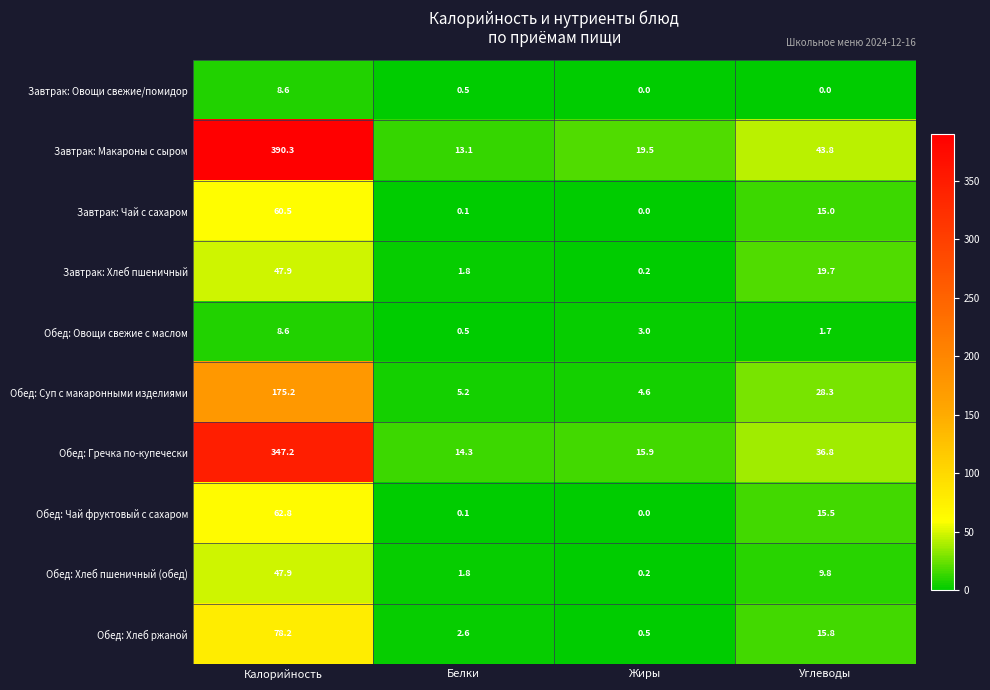

At how many categories does at least one series exceed 27?

2